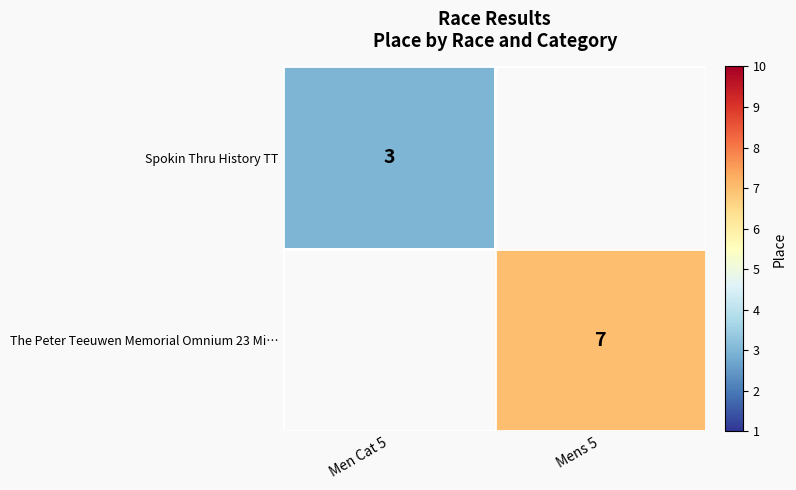

Which category has the lowest value across all series?

Men Cat 5